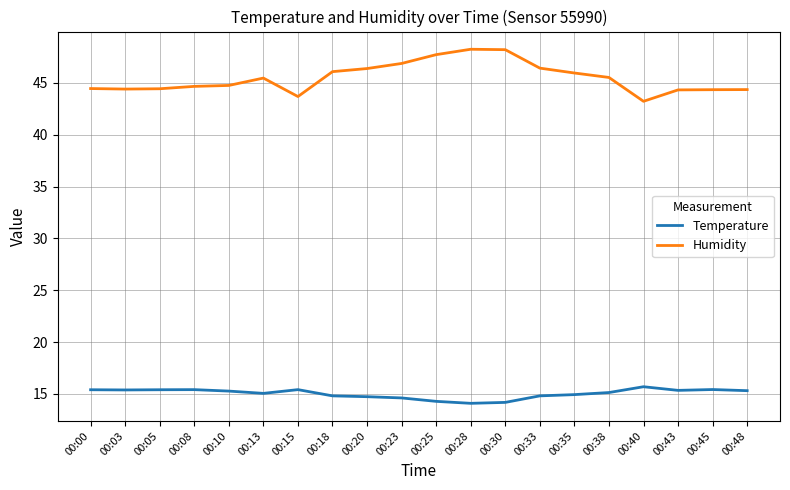

What is the total value across all series at 00:23?

61.5